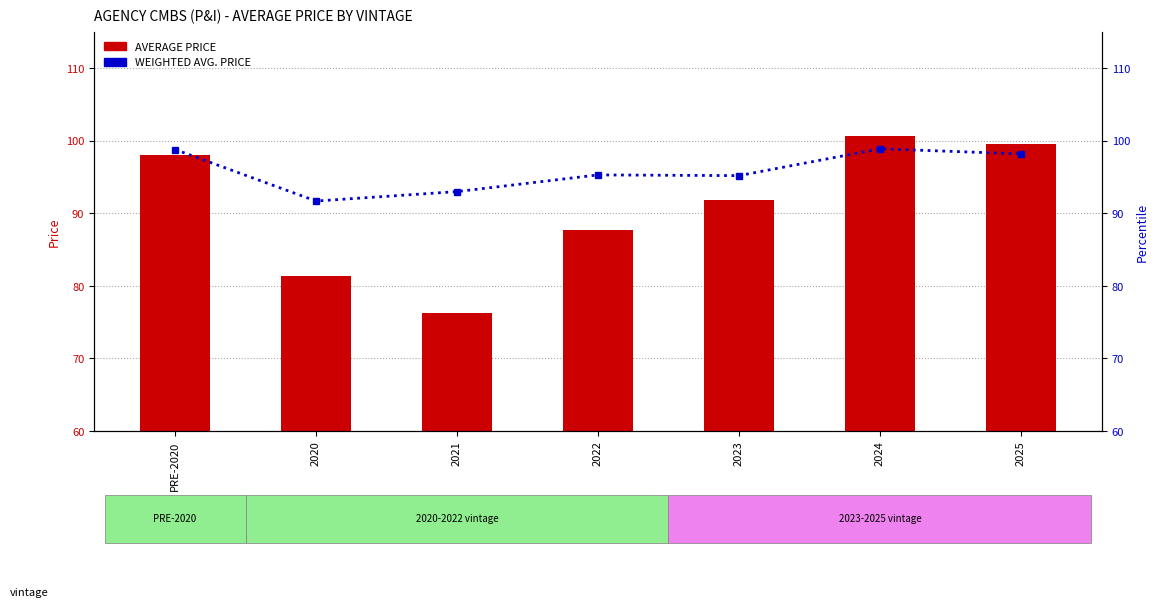

What is the sum of the AVERAGE PRICE values at 2020 and PRE-2020?

179.4